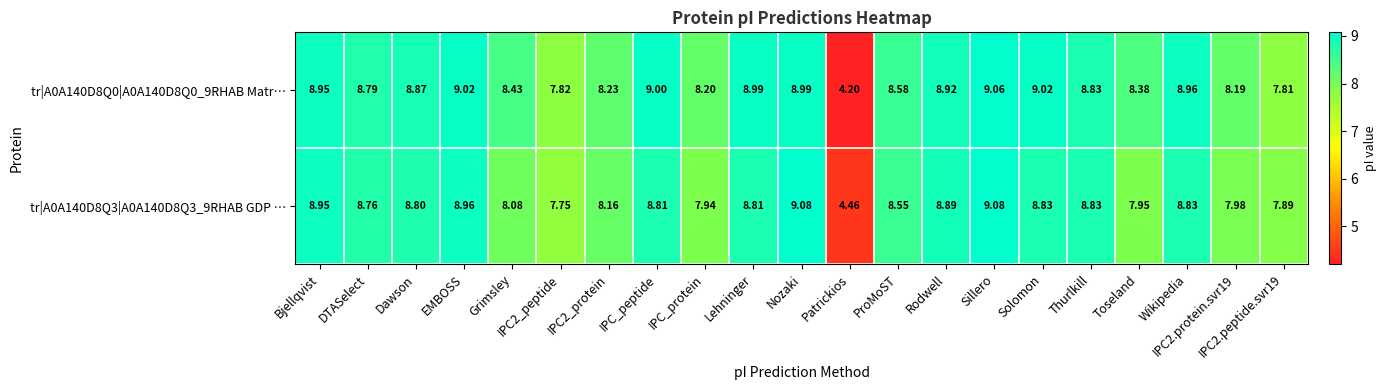

Where does the tr|A0A140D8Q3|A0A140D8Q3_9RHAB GDP … series first go above 8?

Bjellqvist